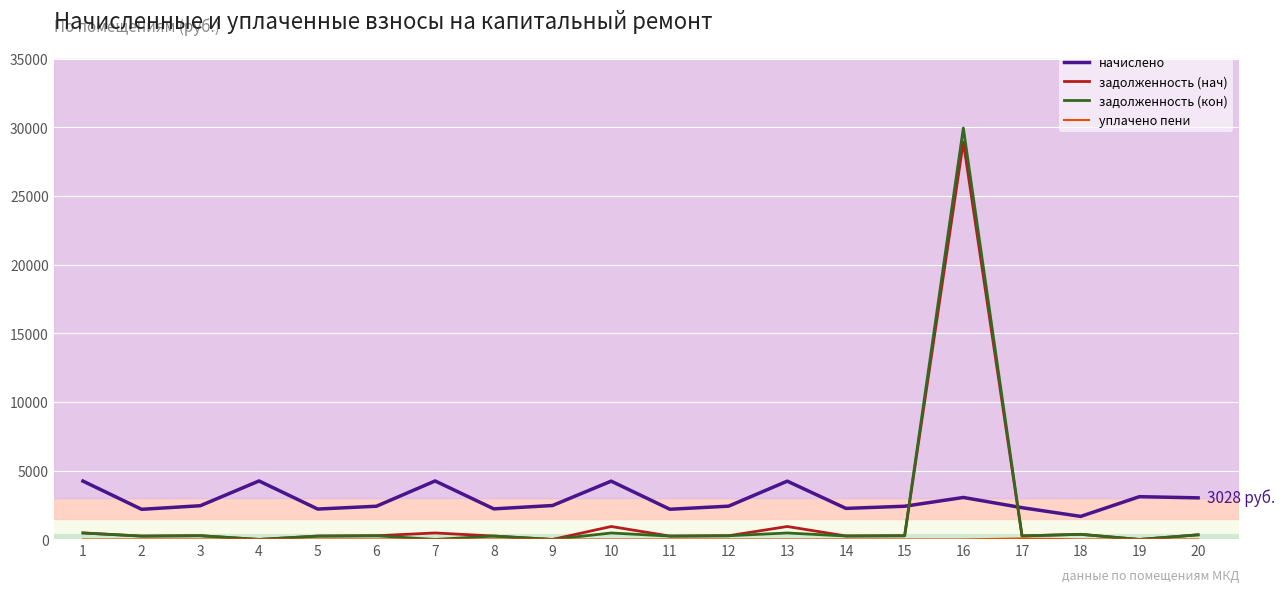

After their last crossing, which series has the higher values: задолженность (кон) or начислено?

начислено